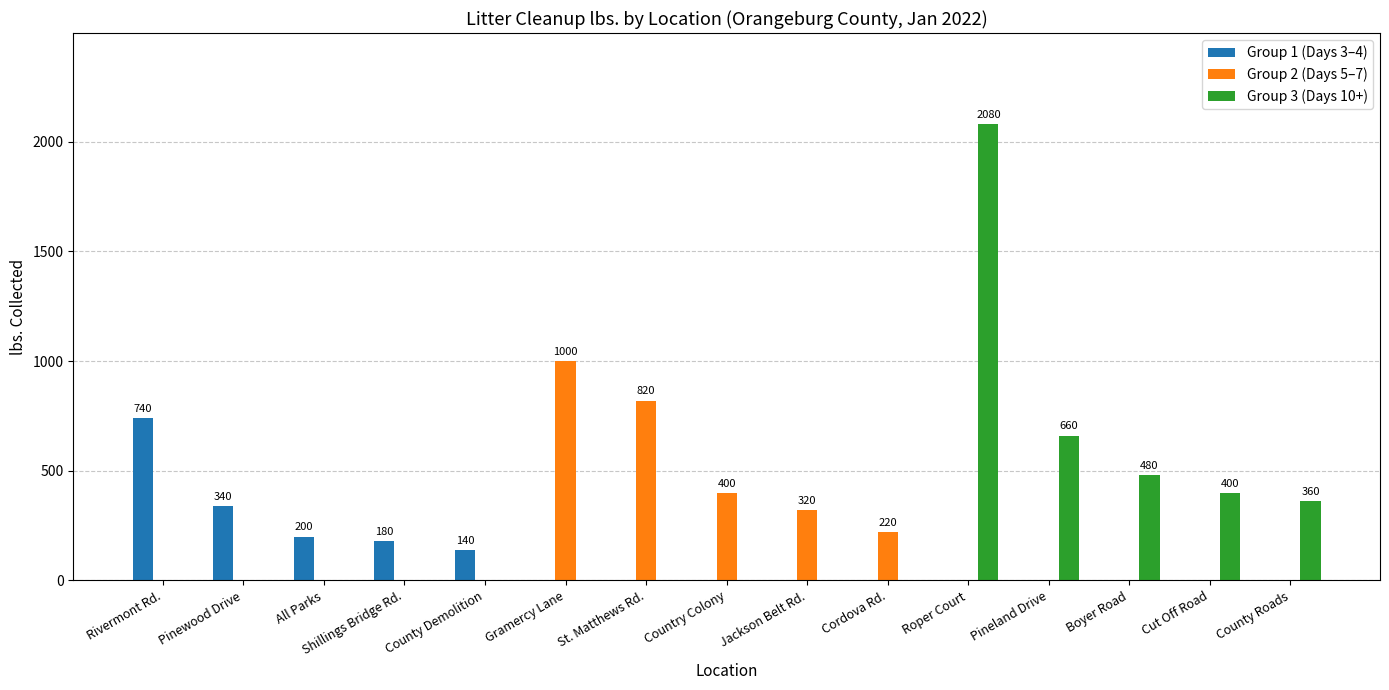

What are all the series names shown in the legend?

Group 1 (Days 3–4), Group 2 (Days 5–7), Group 3 (Days 10+)